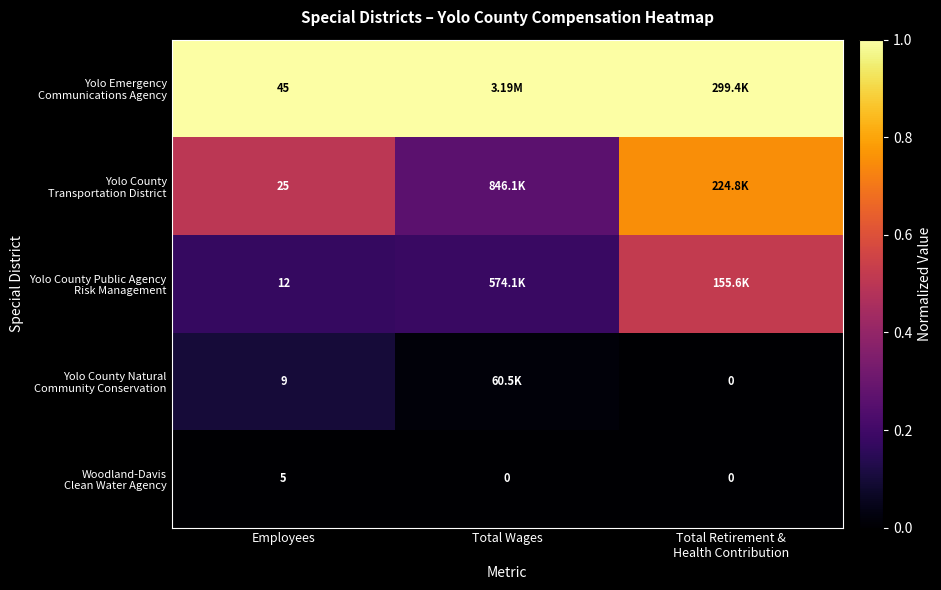

Is the value of Yolo Emergency Communications Agency at Employees greater than the value of Yolo County Natural Community Conservation at Total Wages?

Yes